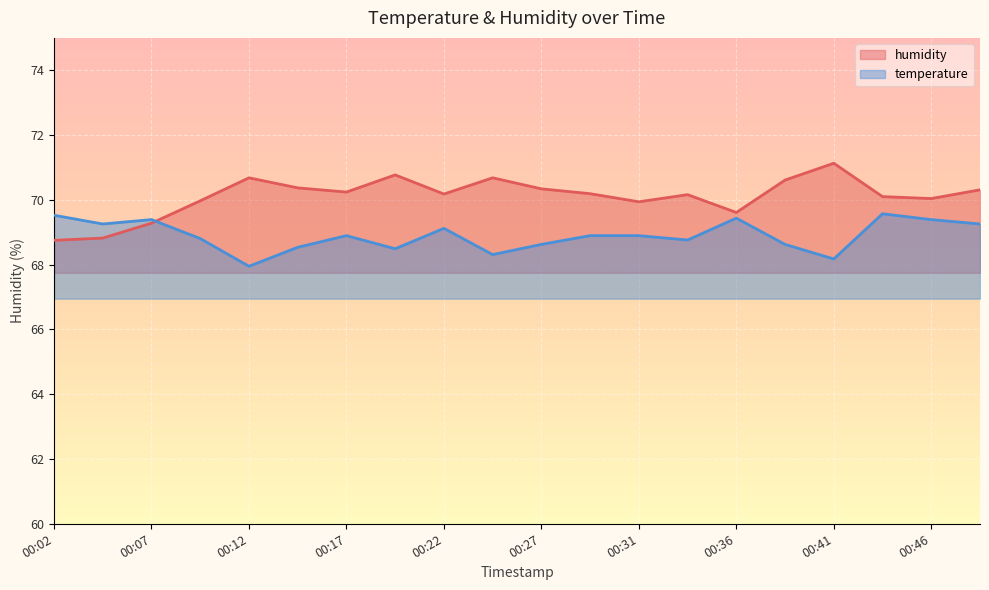

How many lines are shown in the chart?

2